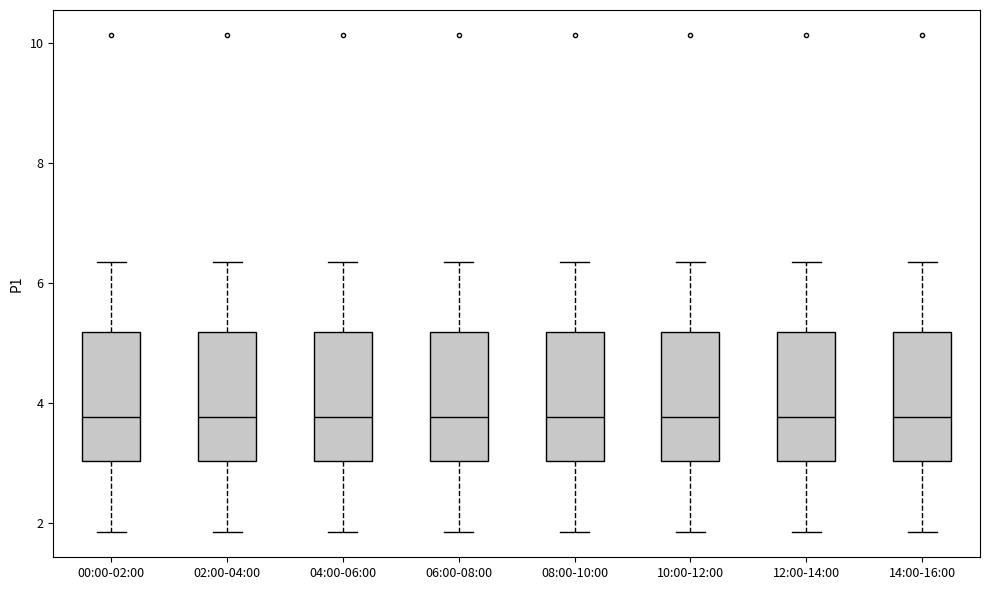

Where does the upper whisker of the box for 04:00-06:00 end on the y-axis? The values are not printed on the chart, so give them approximately, as read against the axis.

6.4